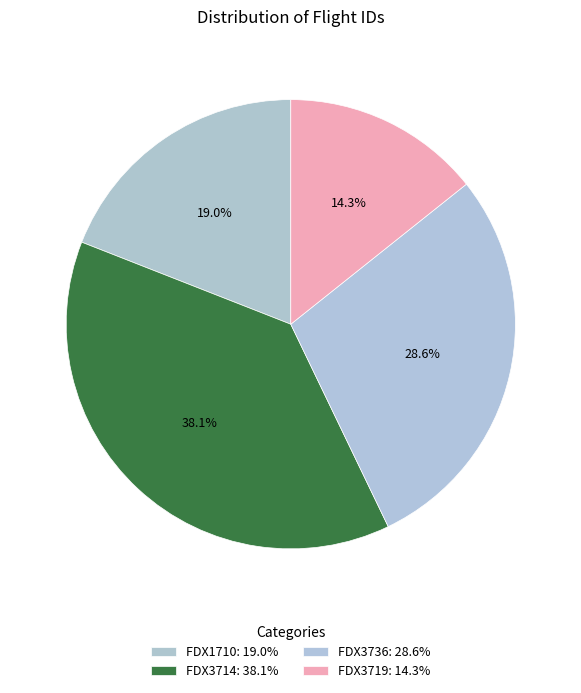

Count the number of slices in the pie.

4